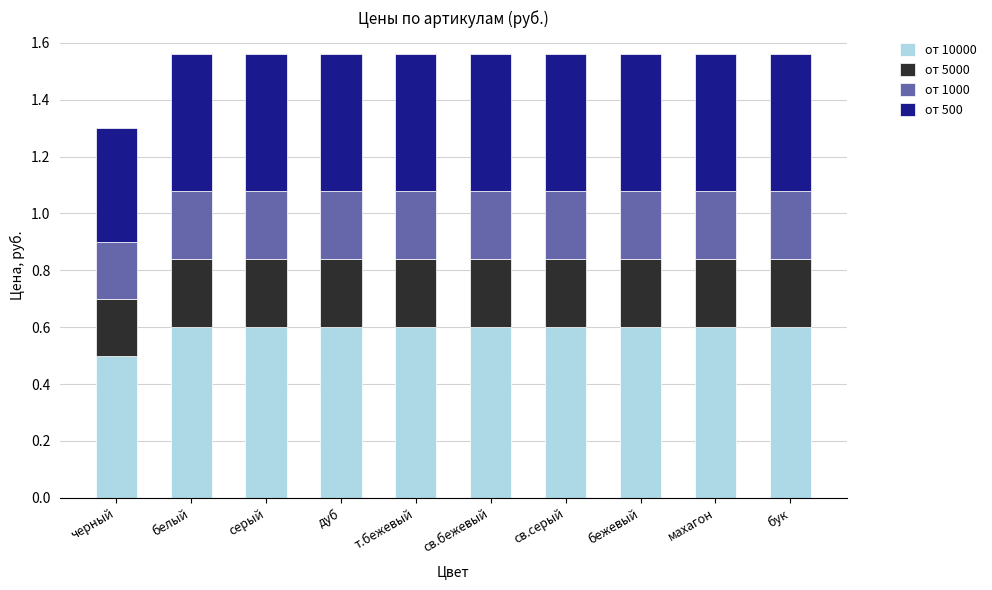

What is the total value across all series at белый?

1.6